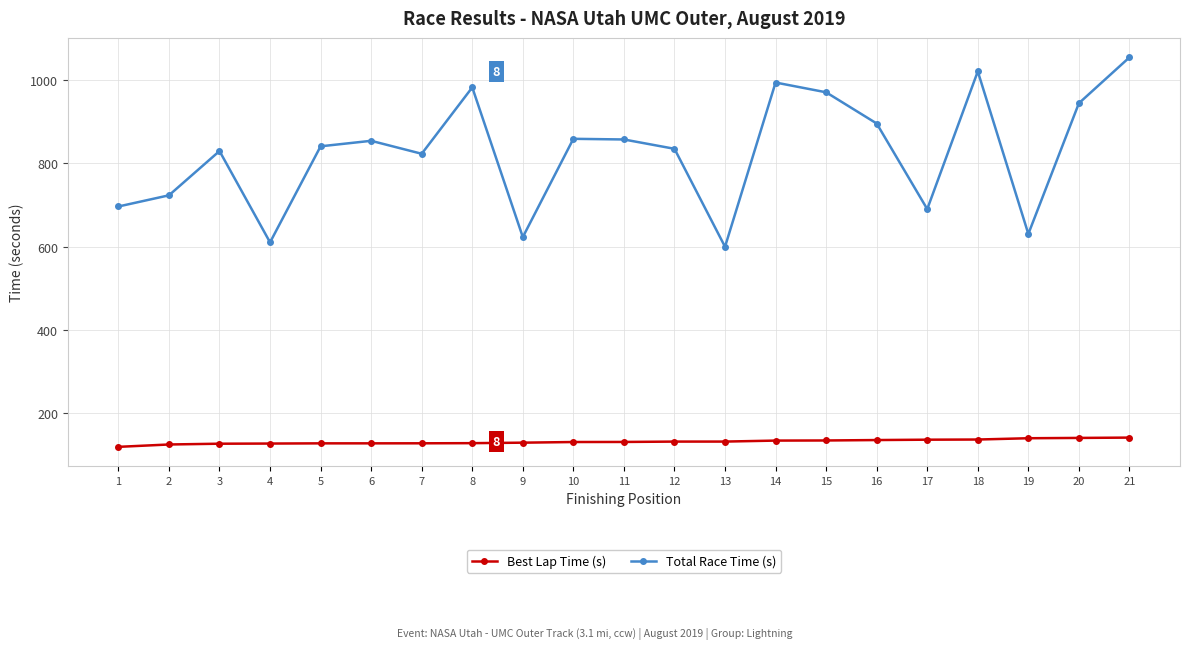

What is the approximate value of Best Lap Time (s) at 1?

119.7